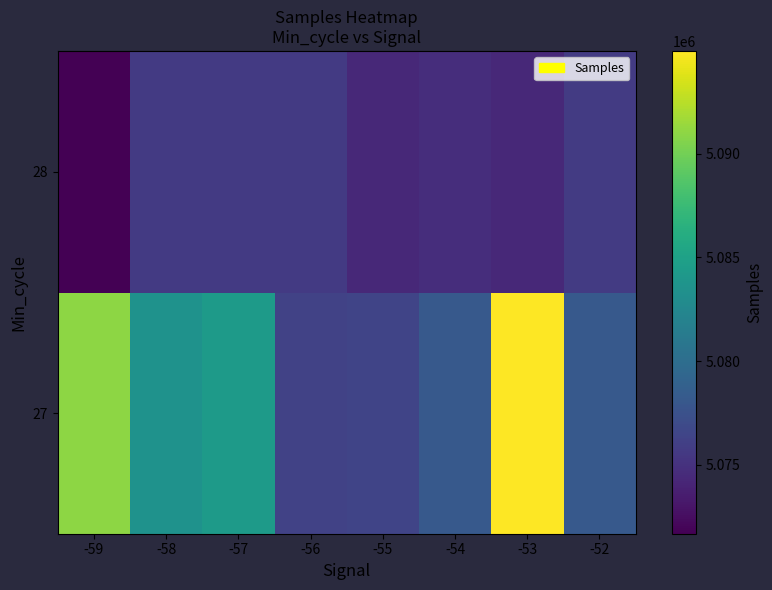

At -53, list the series in order from largest to smallest.

27, 28